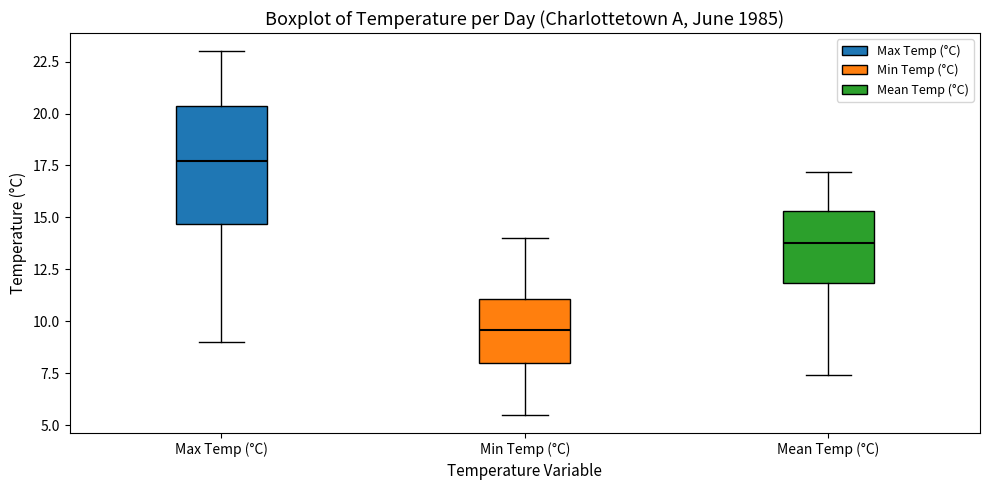

Reading left to right, transcribe this box plot: for each box, give where its median line is, the range the box spans, and where its two whiskers end, as read against the y-axis. The values are not printed on the chart, so give them approximately, as read against the axis.

Max Temp (°C): median 17.5, box 14.5 to 20.5, whiskers 9.0 to 23.0
Min Temp (°C): median 9.5, box 8.0 to 11.0, whiskers 5.5 to 14.0
Mean Temp (°C): median 14.0, box 12.0 to 15.5, whiskers 7.5 to 17.0